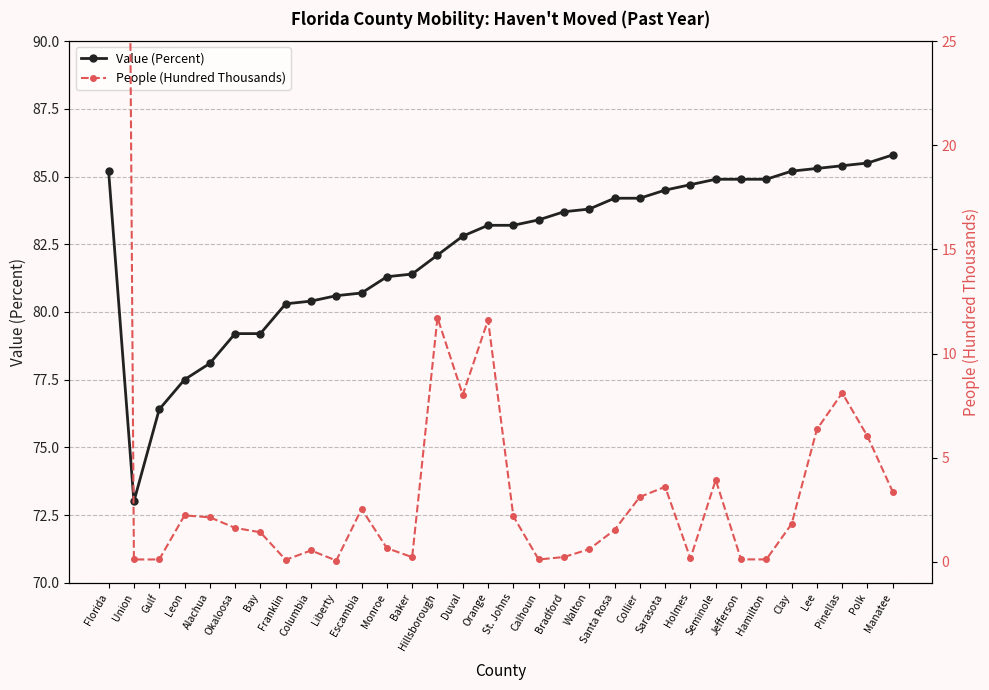

What is the value of the Value (Percent) point at the 19th from the left?

83.7